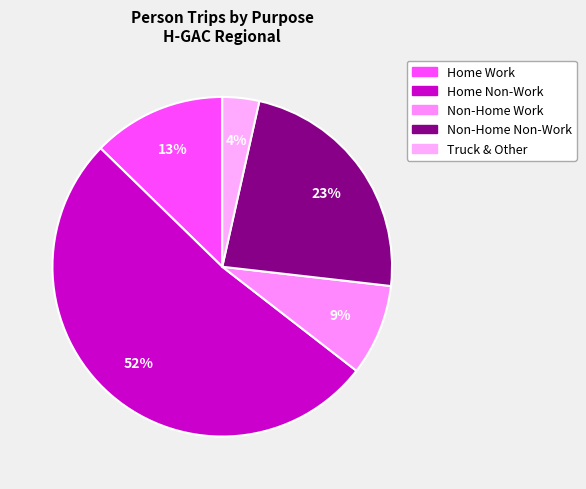

Is Truck & Other the majority of the pie?

No